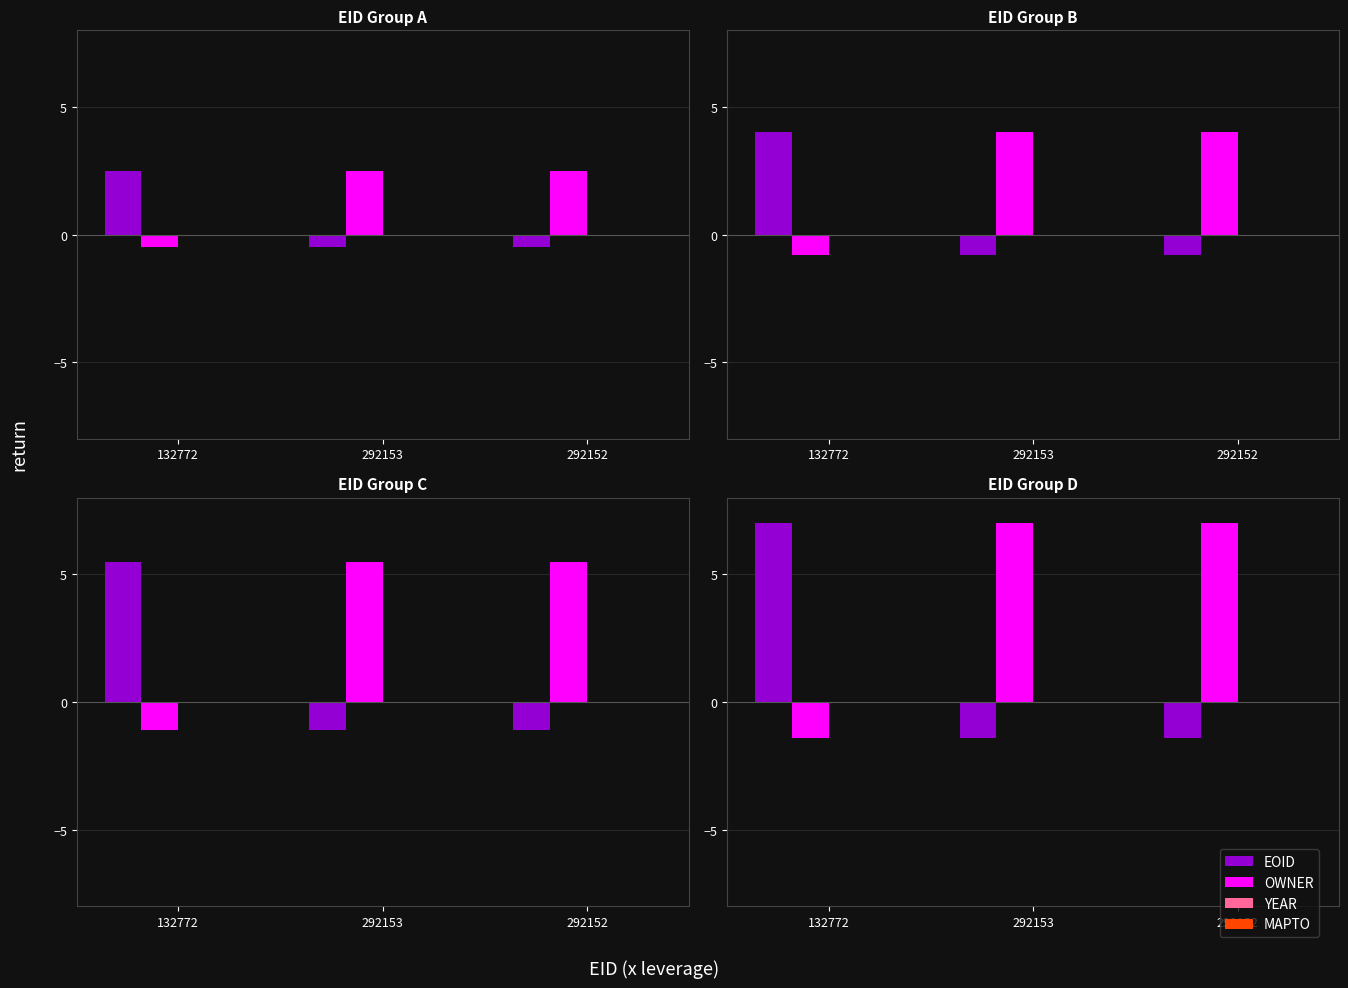

What is the minimum value shown in the chart?

-1.4